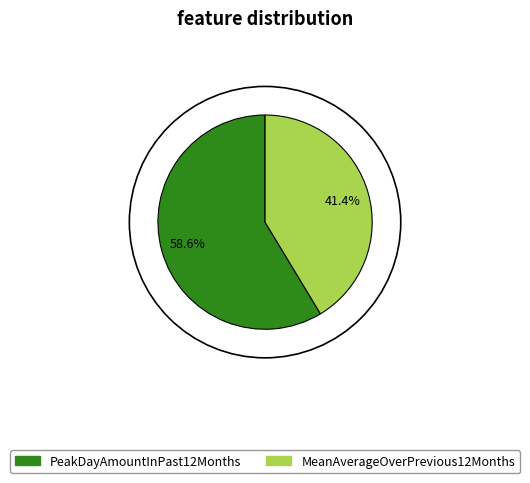

What is the smallest slice in the pie chart?

MeanAverageOverPrevious12Months